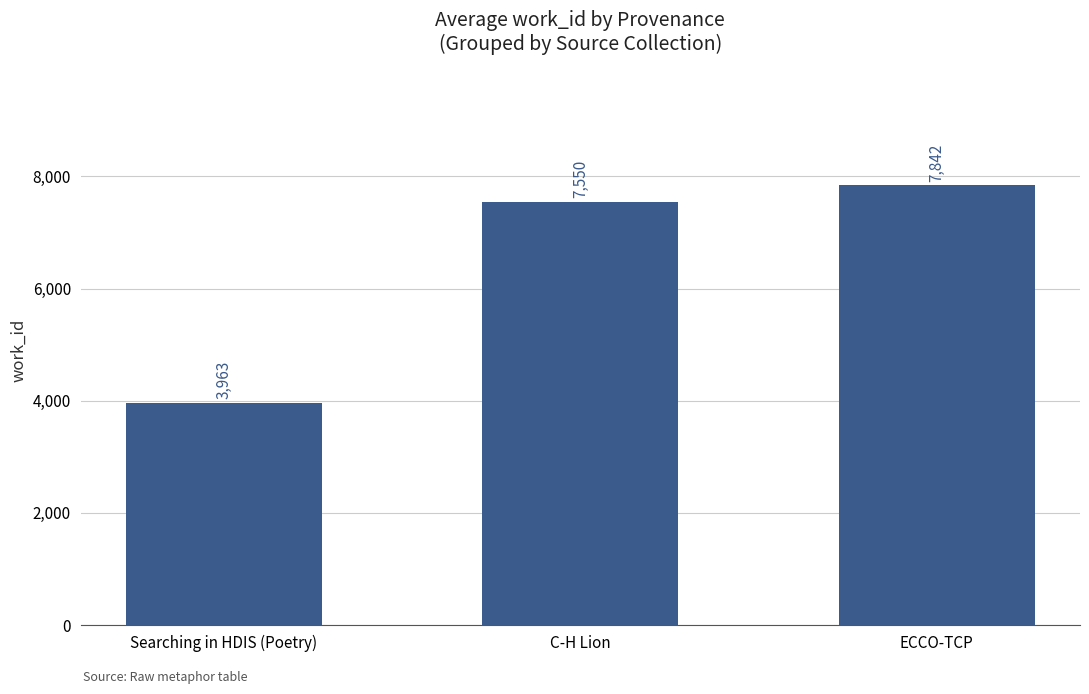

What is the average value?

6452